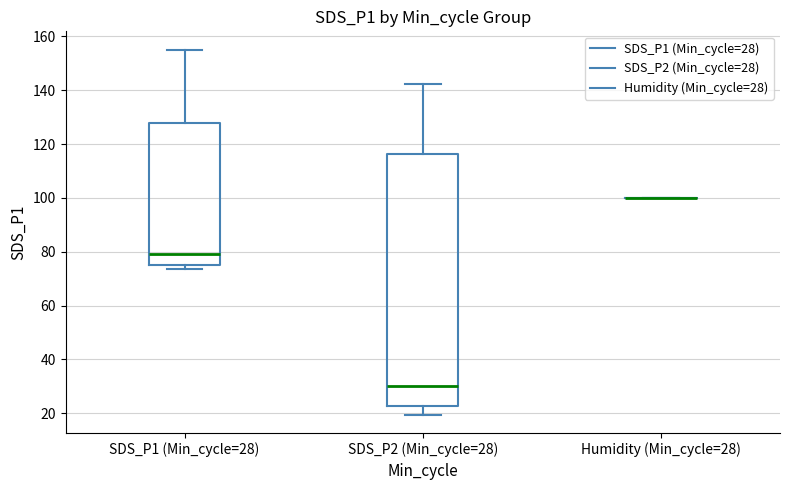

Reading left to right, transcribe this box plot: for each box, give where its median line is, the range the box spans, and where its two whiskers end, as read against the y-axis. The values are not printed on the chart, so give them approximately, as read against the axis.

SDS_P1 (Min_cycle=28): median 80, box 76 to 128, whiskers 74 to 156
SDS_P2 (Min_cycle=28): median 30, box 22 to 116, whiskers 20 to 142
Humidity (Min_cycle=28): box collapsed to a line at 100, whiskers 100 to 100